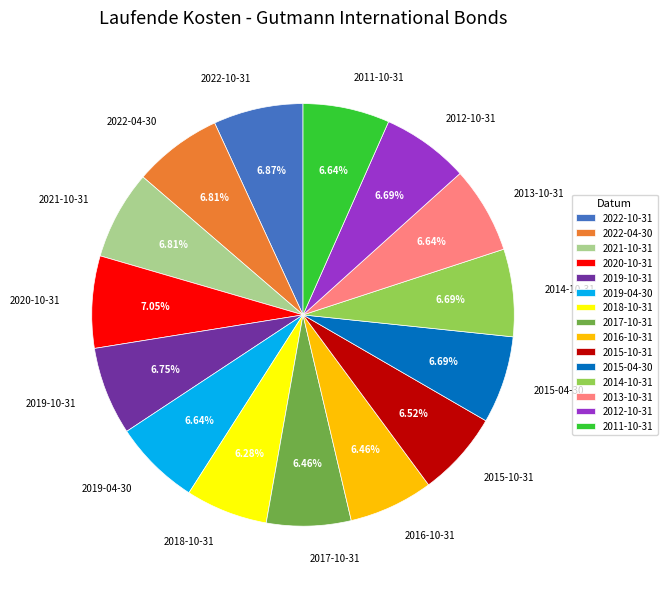

To the nearest percent, what is the combined percentage of 2022-04-30 and 2013-10-31?

13%